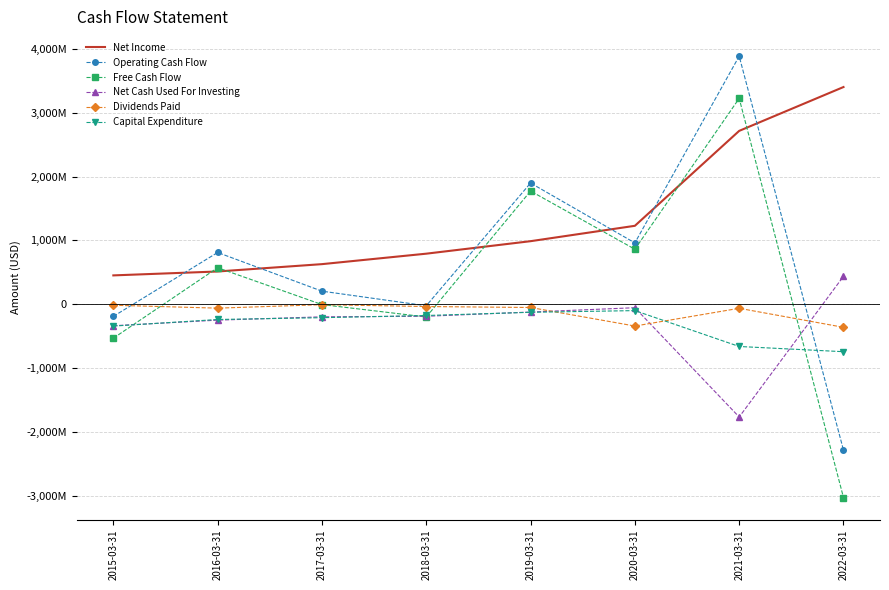

What is the approximate value of Net Cash Used For Investing at 2020-03-31, to the nearest 100?

-53916000